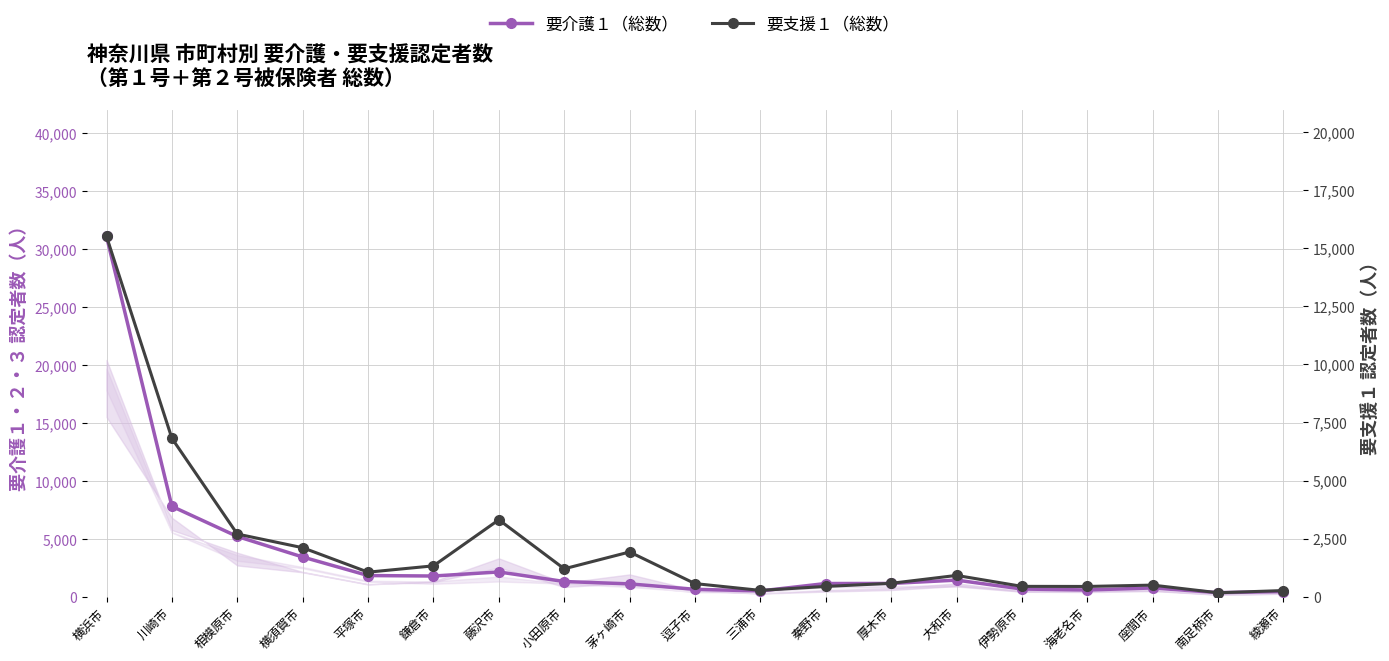

What is the label of the 9th point from the right?

三浦市